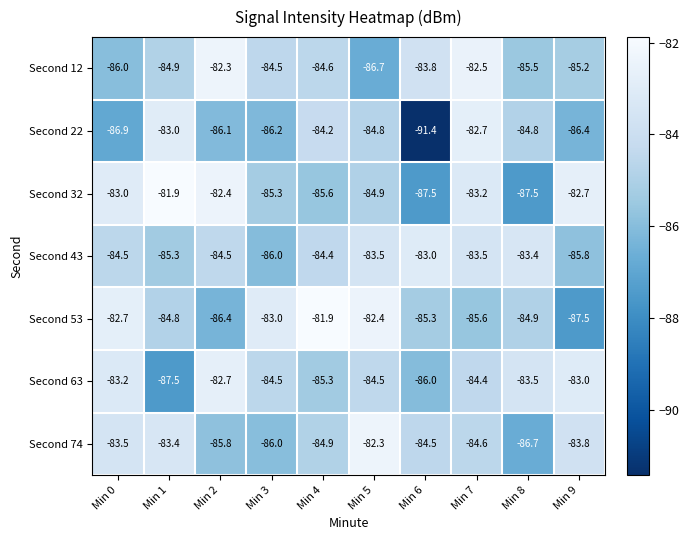

What is the difference between the second highest and minimum values in the Second 43 series?

2.6